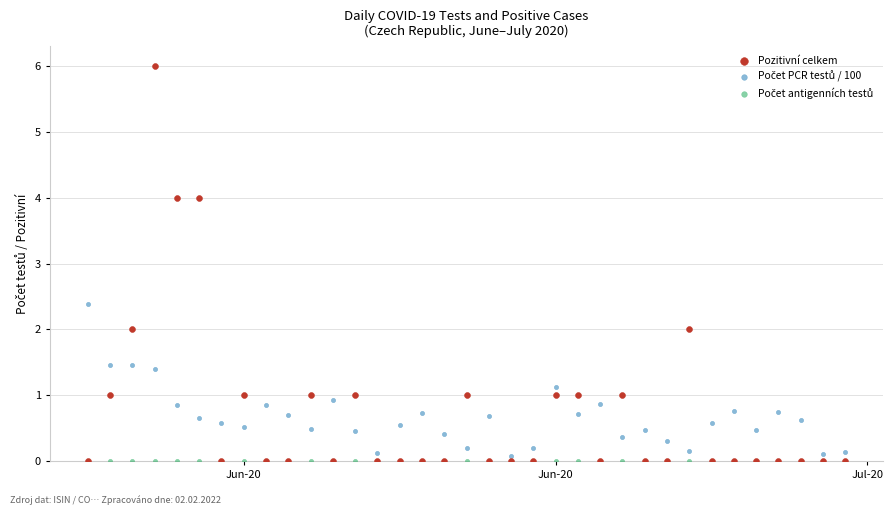

In the Pozitivní celkem series, what Y value is closest to 3?

2.0